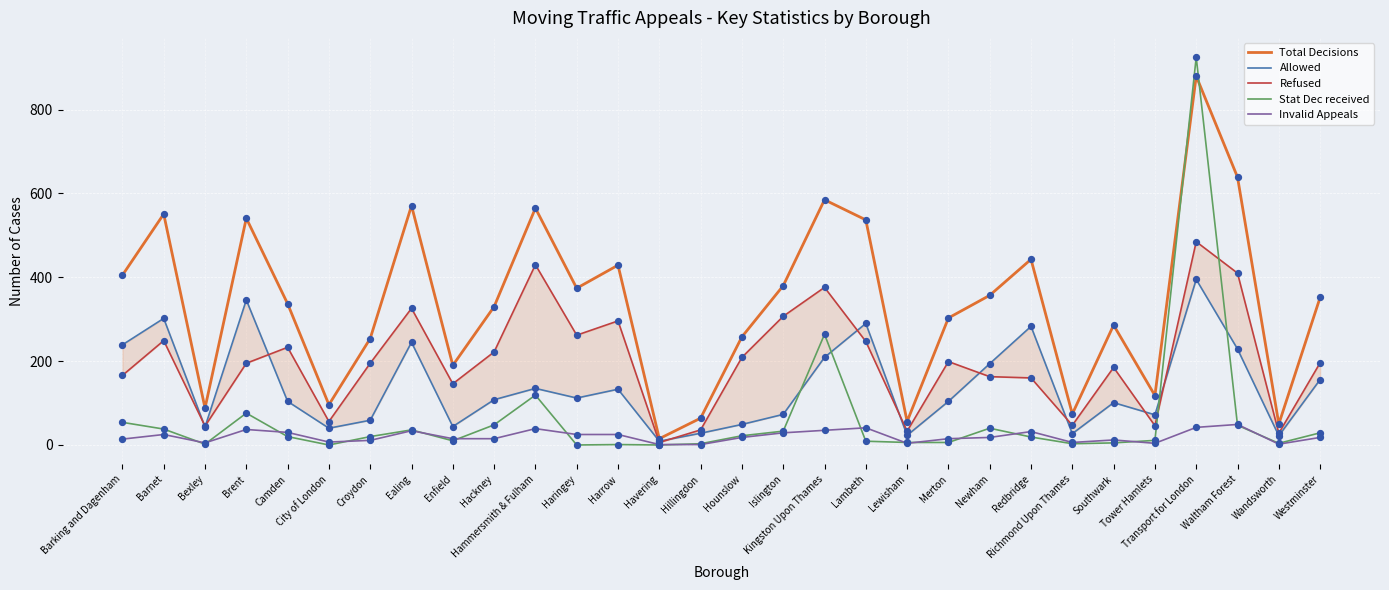

At how many categories does at least one series exceed 16?

29